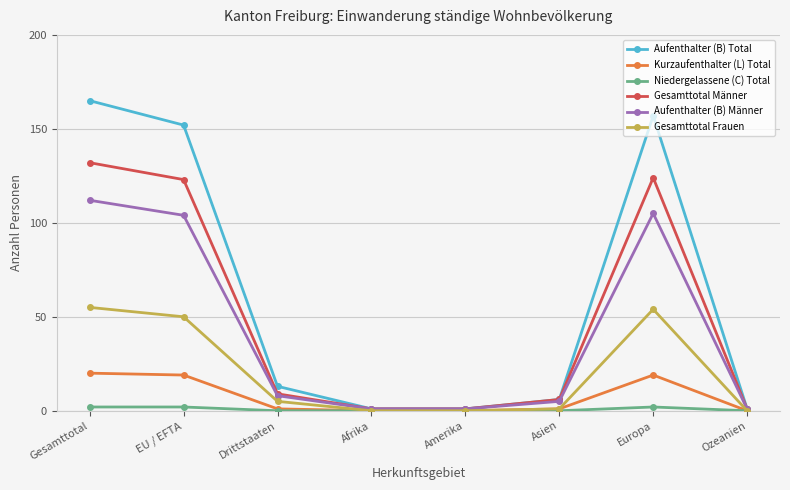

True or false: Aufenthalter (B) Total has more than 0 interior local peaks.

True